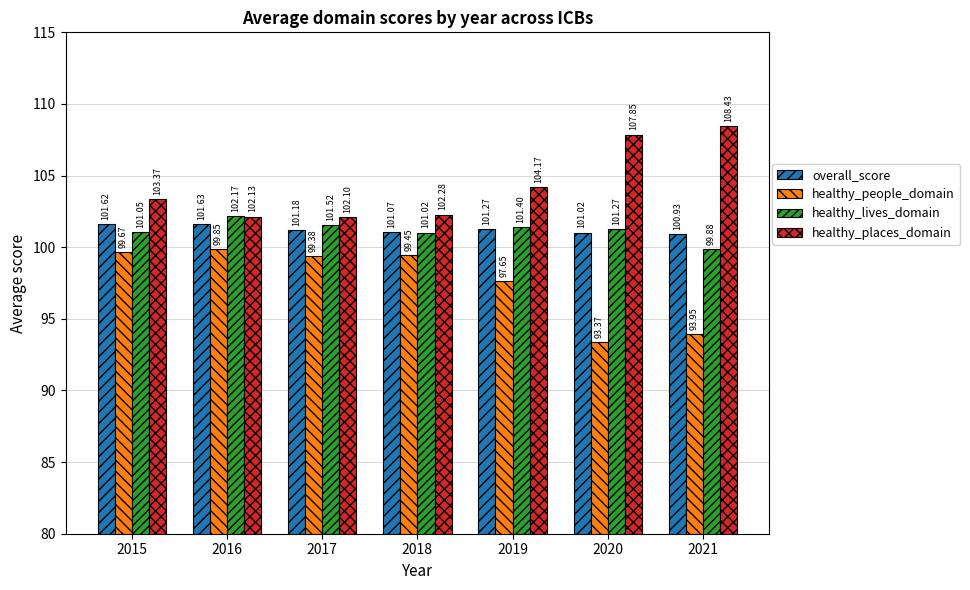

Between 2017 and 2021, which series saw the biggest shift?

healthy_places_domain